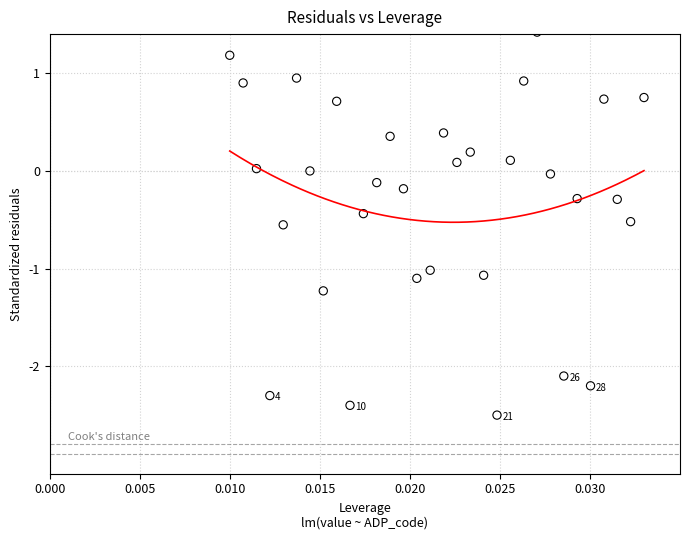

What is the range of Y values (max minus min)?

3.9